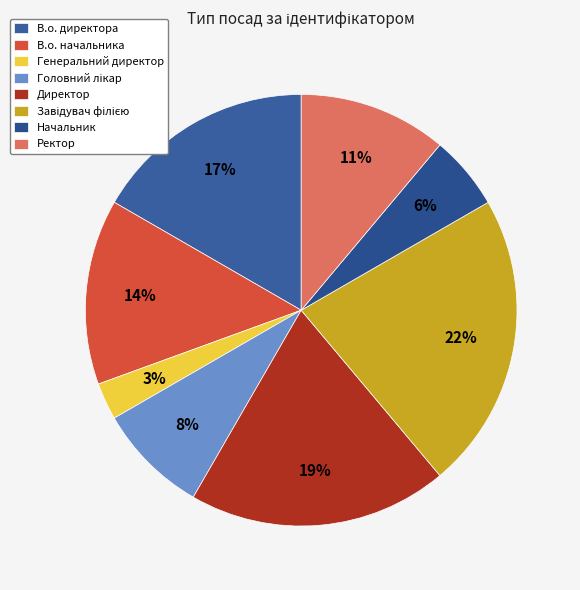

To the nearest percent, what is the difference between the largest and smallest slice percentages?

19%